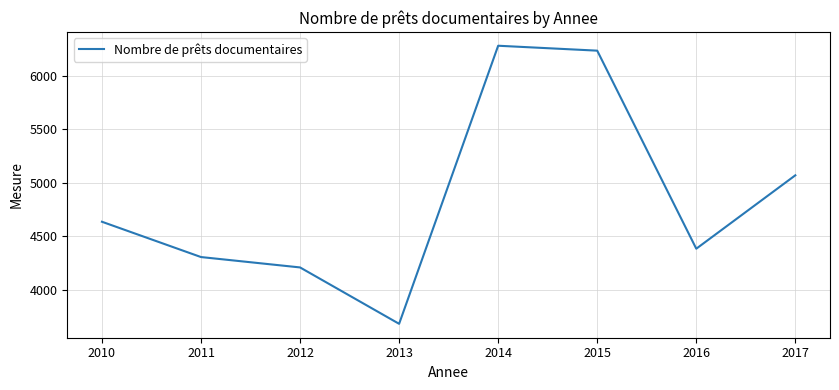

True or false: there are more than 0 points higher than both neighbors.

True